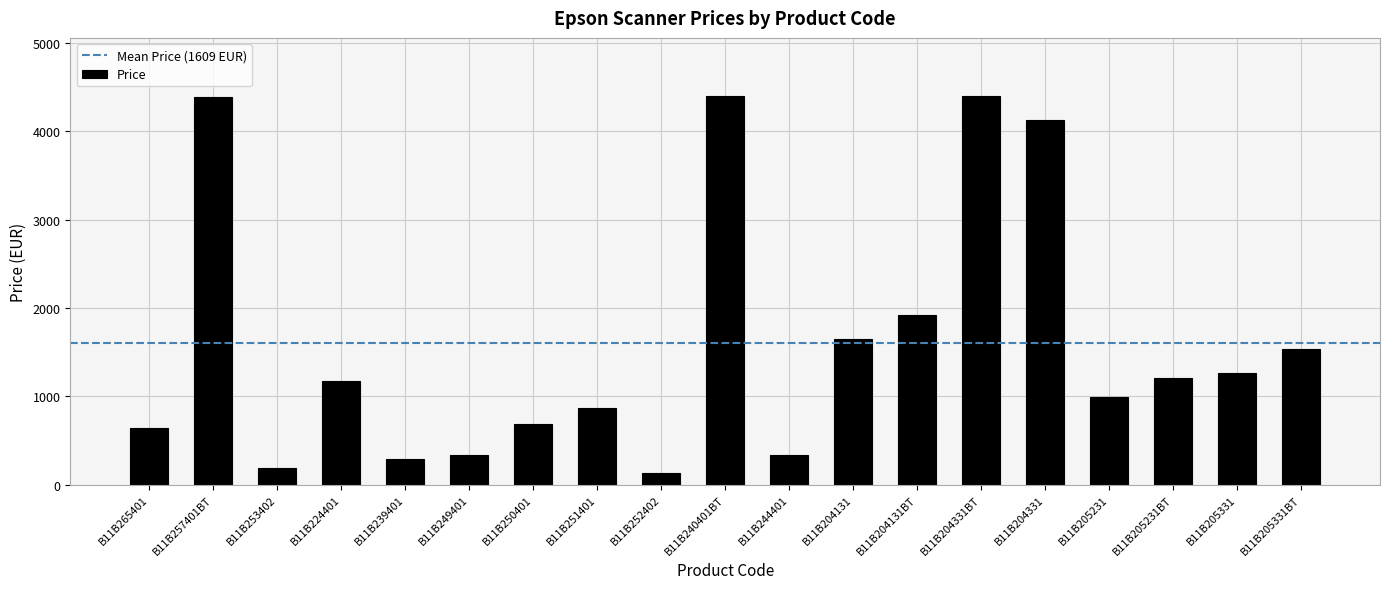

At which label does the data first exceed 1176?

B11B257401BT